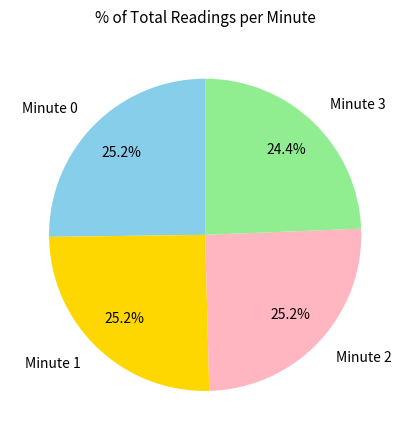

How much of the chart is everything except Minute 2?

74.8%